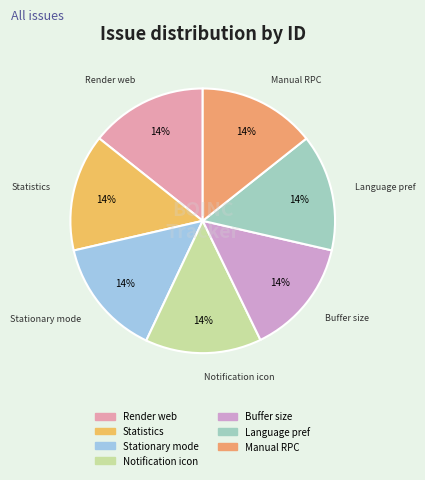

How many slices are in this pie chart?

7